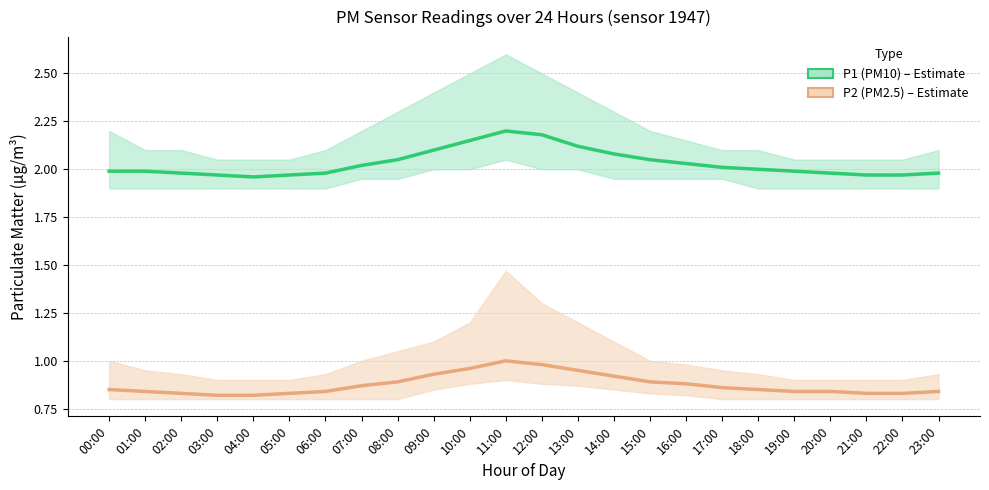

What is the total value across all series at 21:00?

2.8